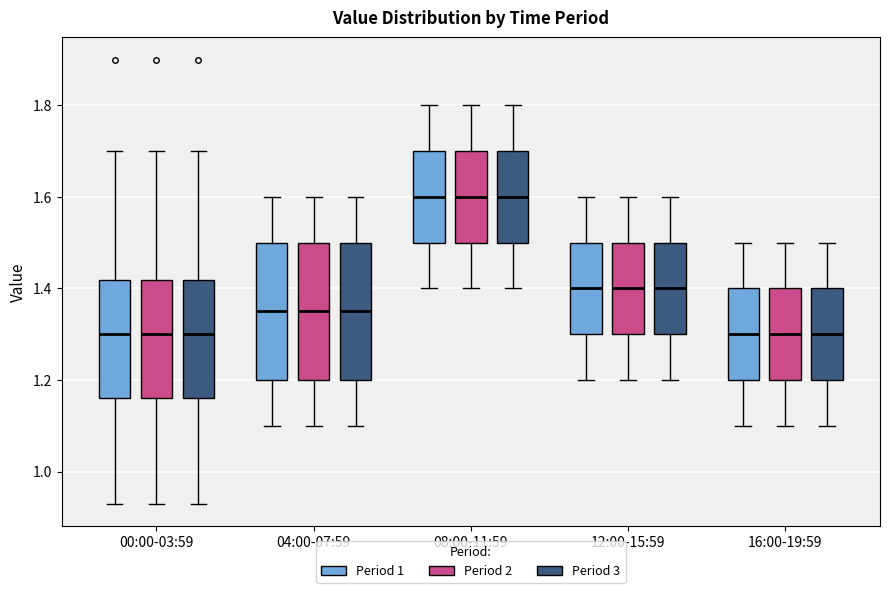

Where is the lower edge of the box for 12:00-15:59 (Period 2) on the y-axis? The values are not printed on the chart, so give them approximately, as read against the axis.

1.30